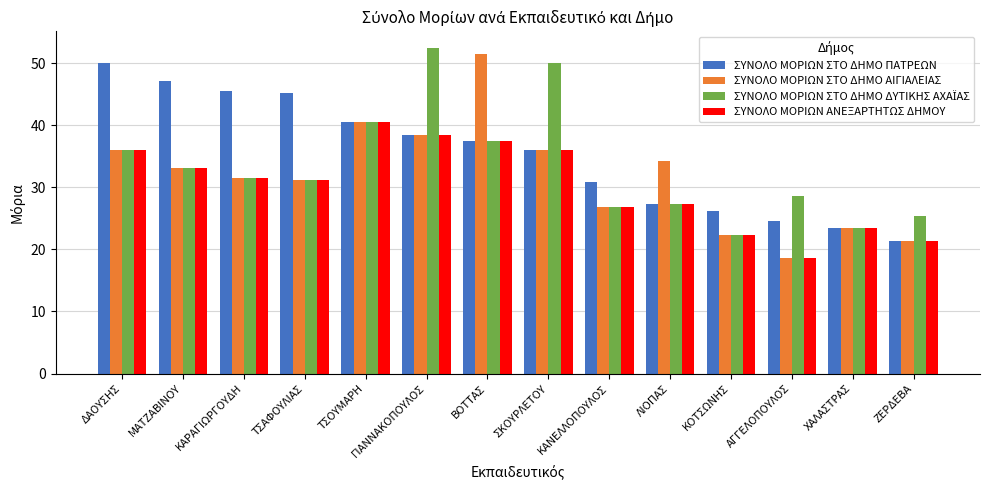

The ΣΥΝΟΛΟ ΜΟΡΙΩΝ ΑΝΕΞΑΡΤΗΤΩΣ ΔΗΜΟΥ series shows 21.4 at ΖΕΡΔΕΒΑ. True or false?

True